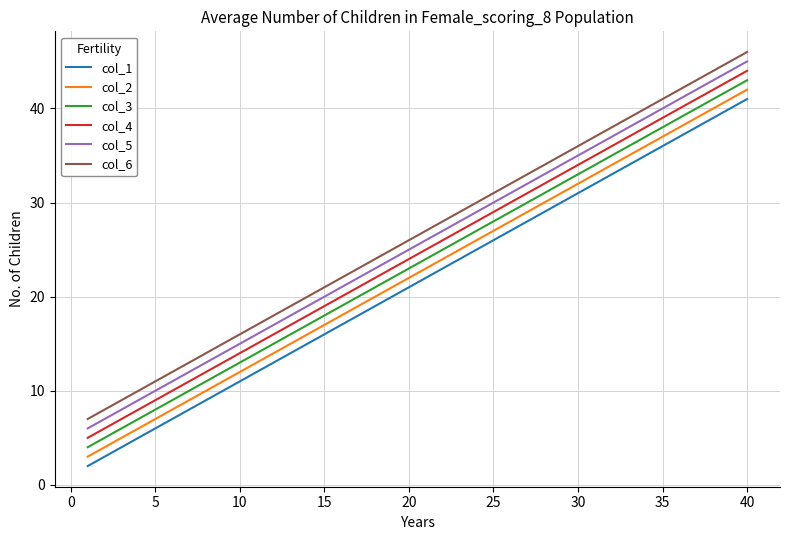

True or false: col_6 has more than 0 points higher than both neighbors.

False